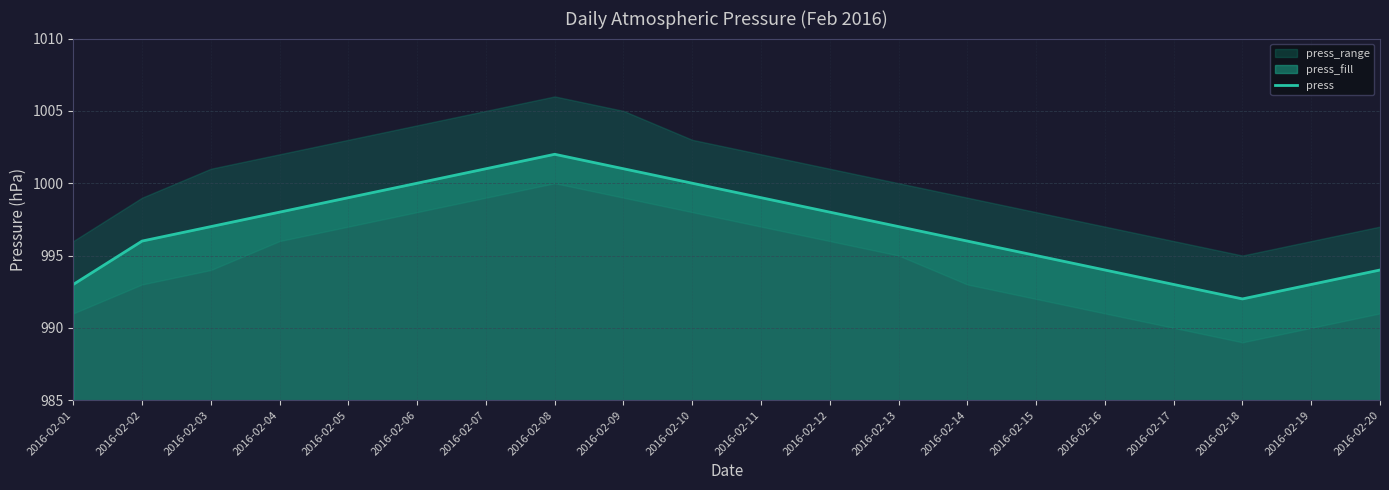

What is the change in value from 2016-02-03 to 2016-02-07?

+4